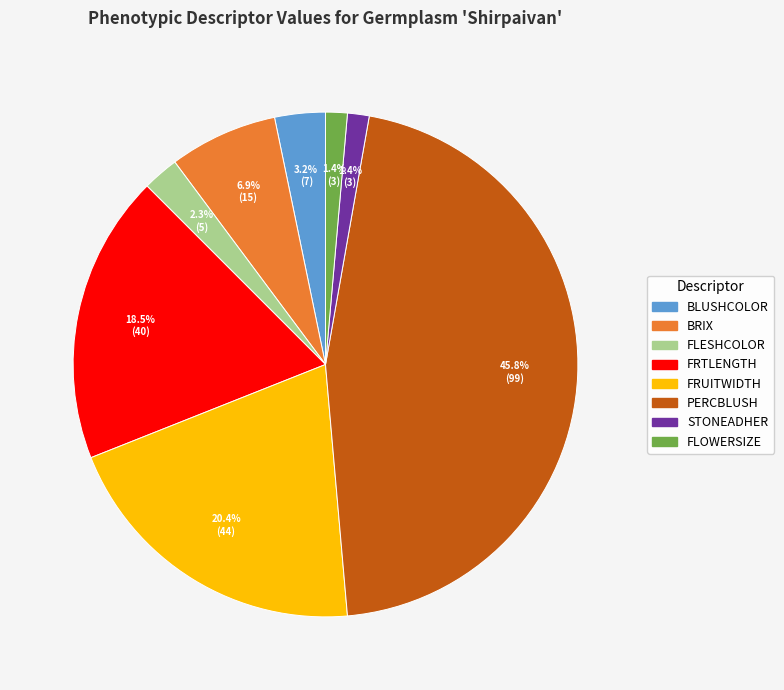

What is the largest slice in the pie chart?

PERCBLUSH